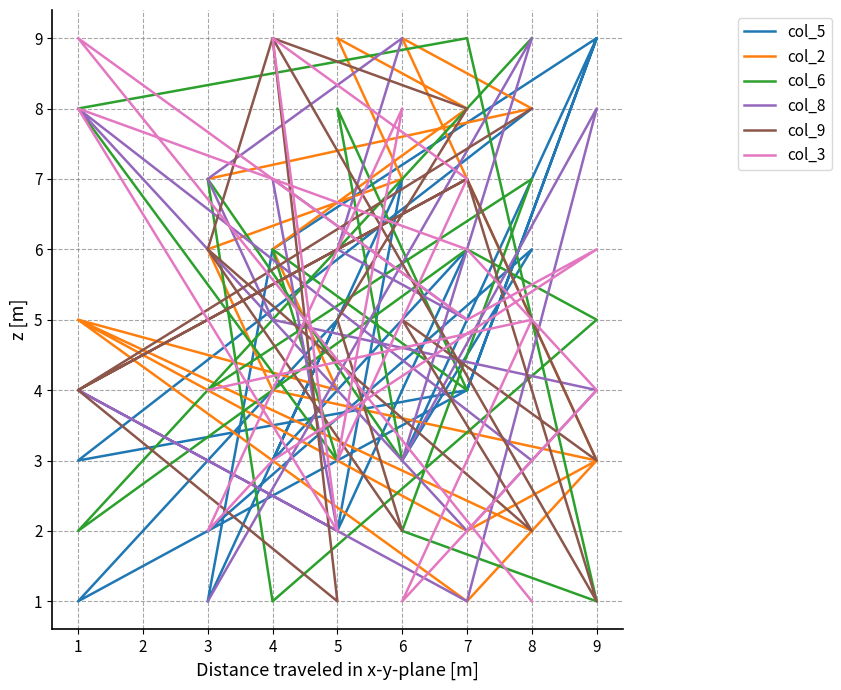

How many lines are shown in the chart?

6